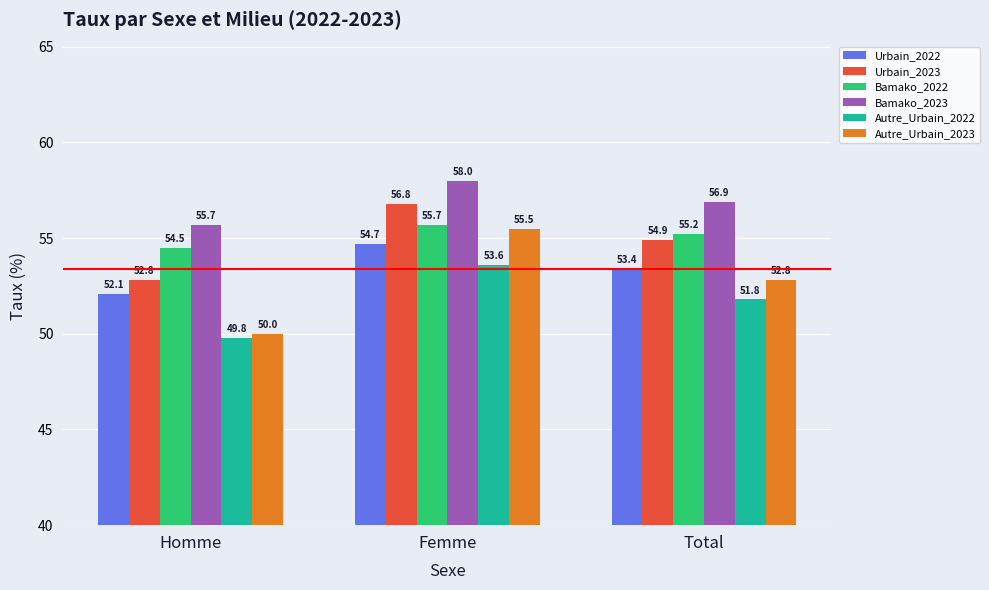

How many categories are shown in the chart?

3